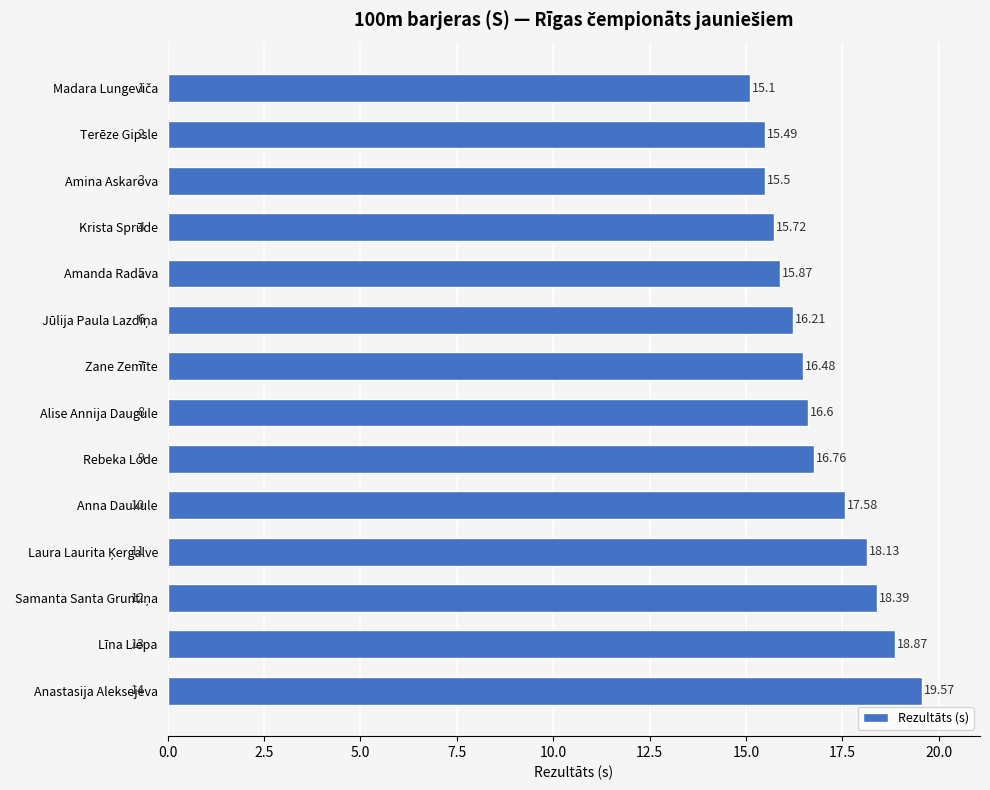

What is the difference between the maximum and second lowest values?

4.1